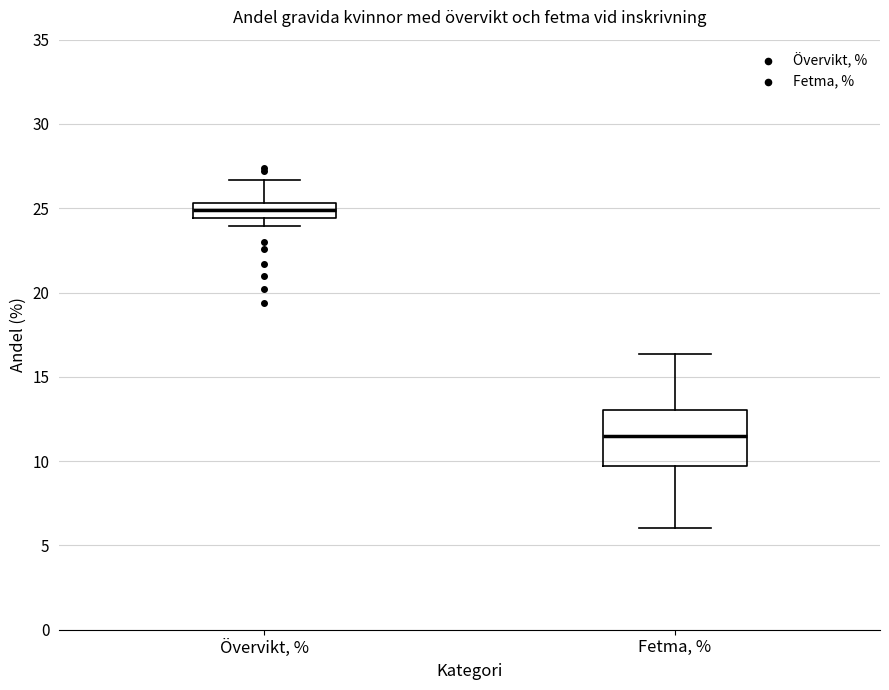

Where does the median line of the box for Övervikt, % sit on the y-axis? The values are not printed on the chart, so give them approximately, as read against the axis.

25.0